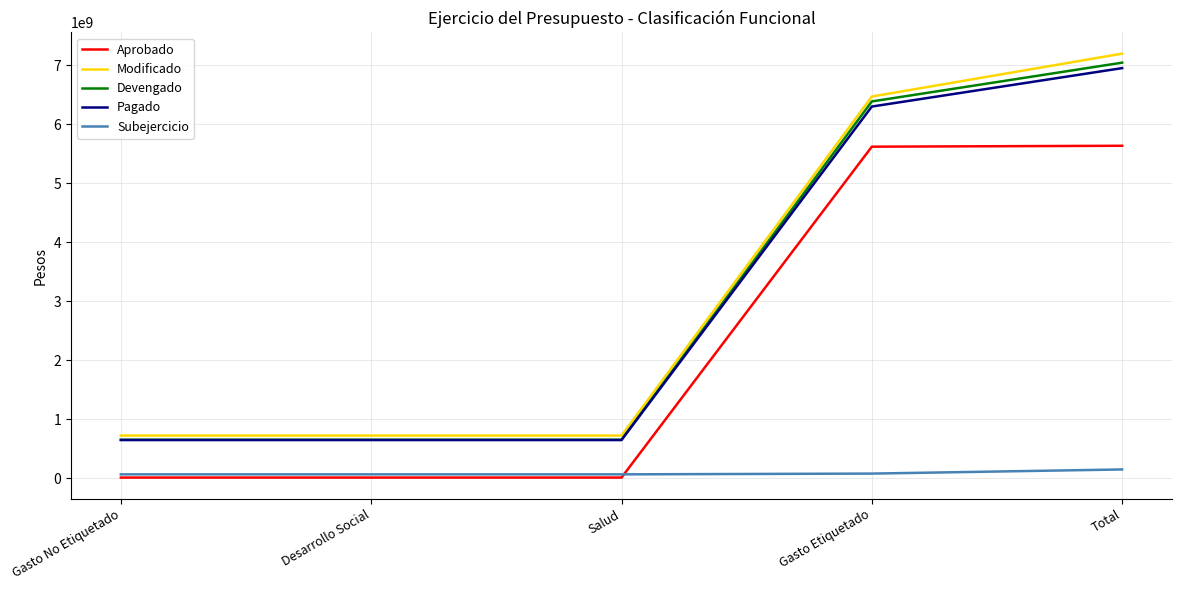

Which series has the widest spread of values?

Modificado